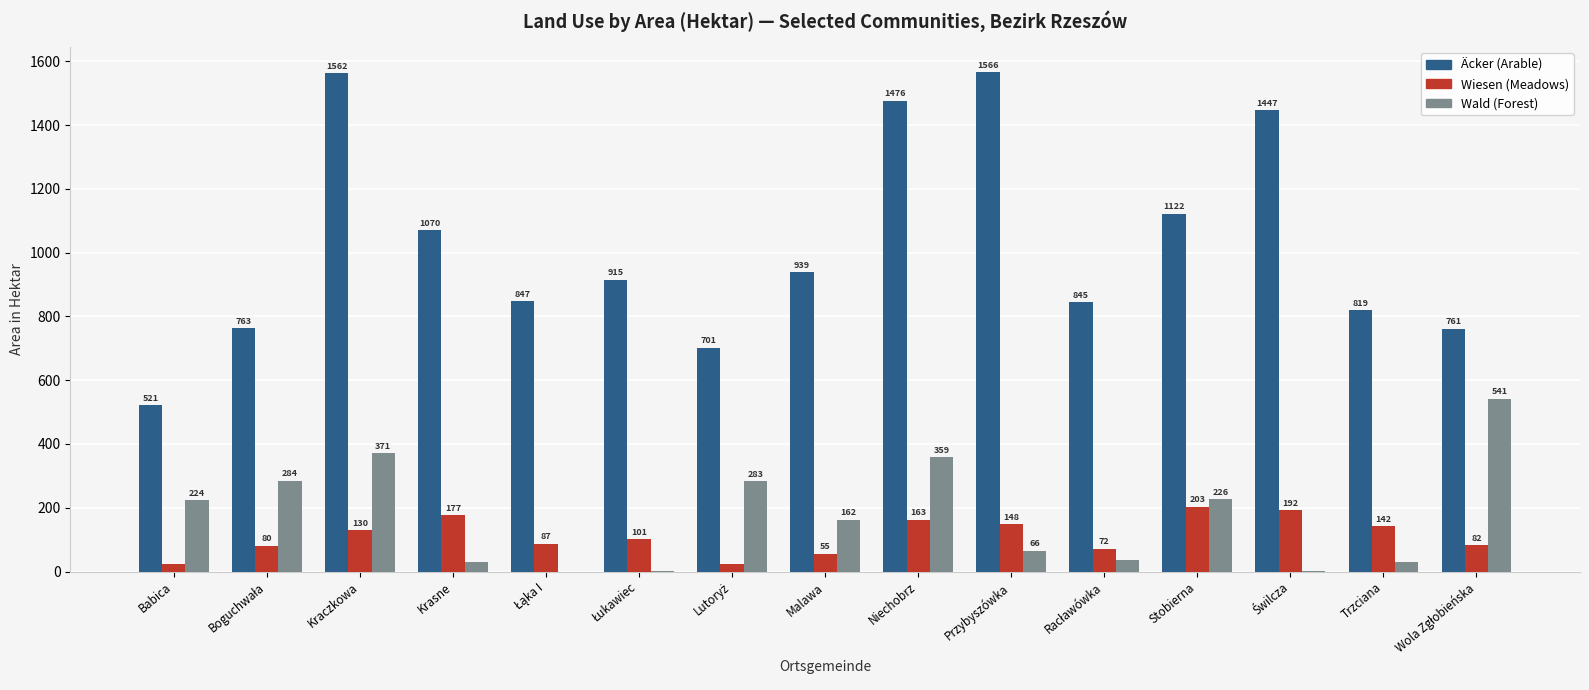

True or false: Wald (Forest) has a value of 226 at Kraczkowa.

False